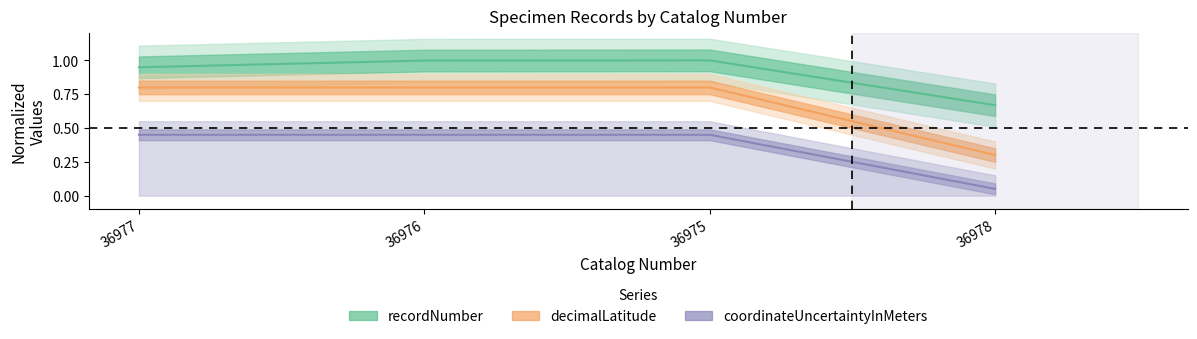

Rank the categories by recordNumber value from lowest to highest.

36978, 36977, 36976, 36975